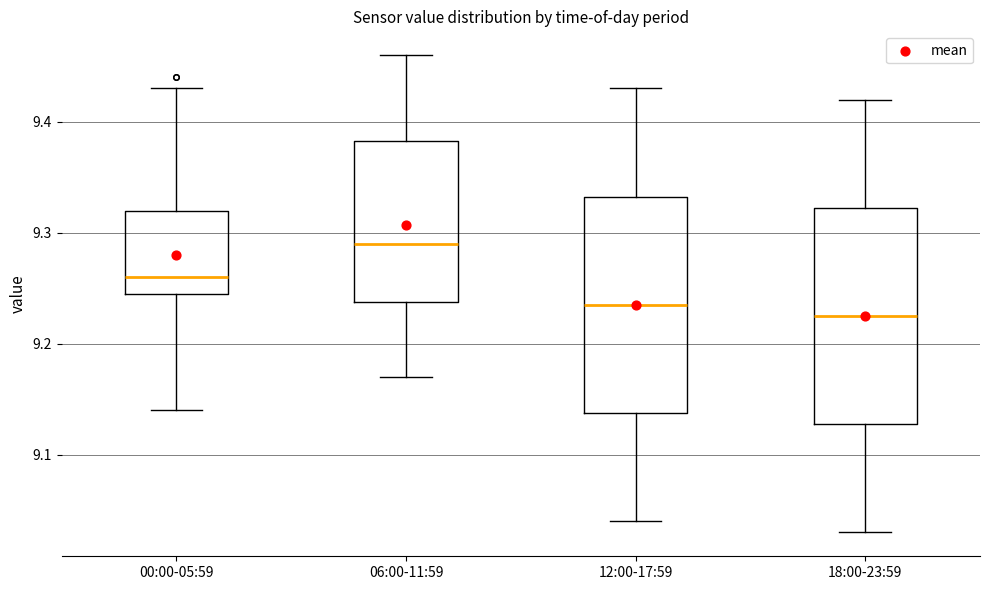

Reading left to right, read every box against the y-axis: the position of its median line, the range the box covers, and the ends of its whiskers. The values are not printed on the chart, so give them approximately, as read against the axis.

00:00-05:59: median 9.26, box 9.25 to 9.32, whiskers 9.14 to 9.43
06:00-11:59: median 9.29, box 9.24 to 9.38, whiskers 9.17 to 9.46
12:00-17:59: median 9.24, box 9.14 to 9.33, whiskers 9.04 to 9.43
18:00-23:59: median 9.23, box 9.13 to 9.32, whiskers 9.03 to 9.42